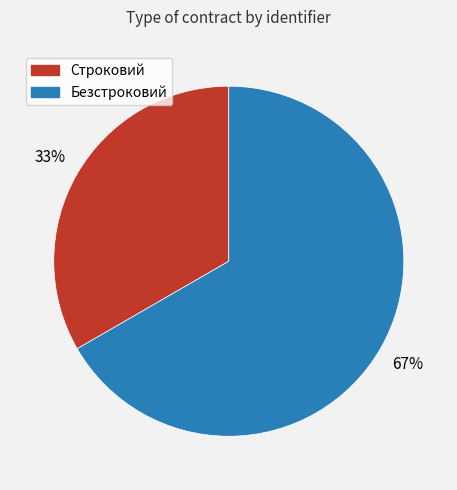

To the nearest percent, what is the average slice percentage?

50%